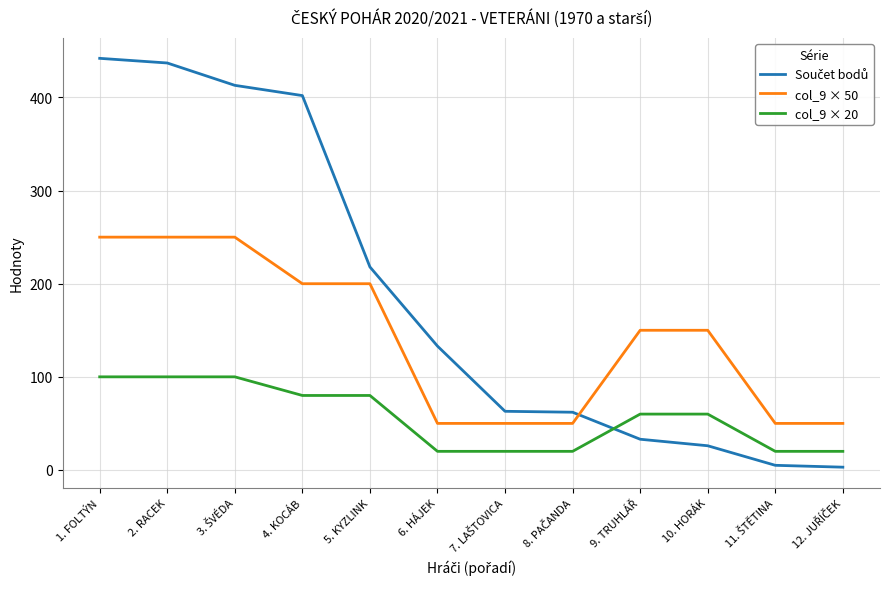

The col_9 × 20 series shows 60 at 10. HORÁK. True or false?

True